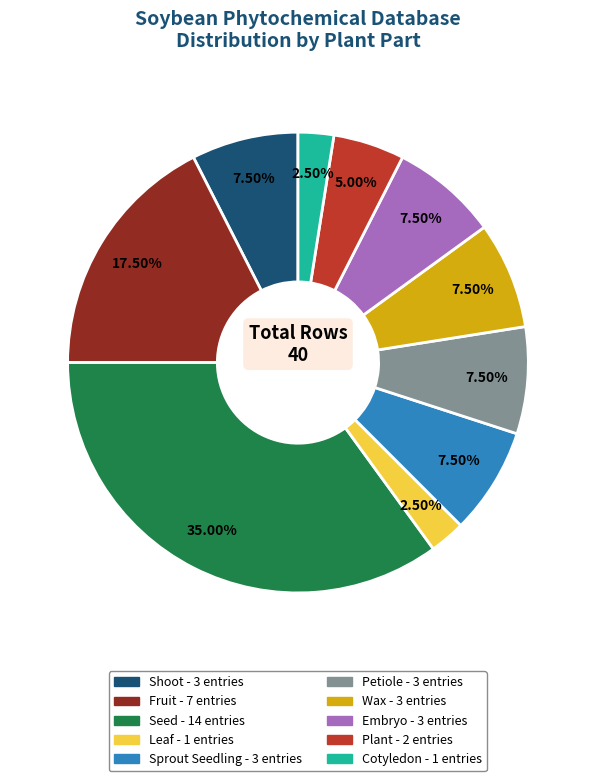

Does any single category account for the majority?

No